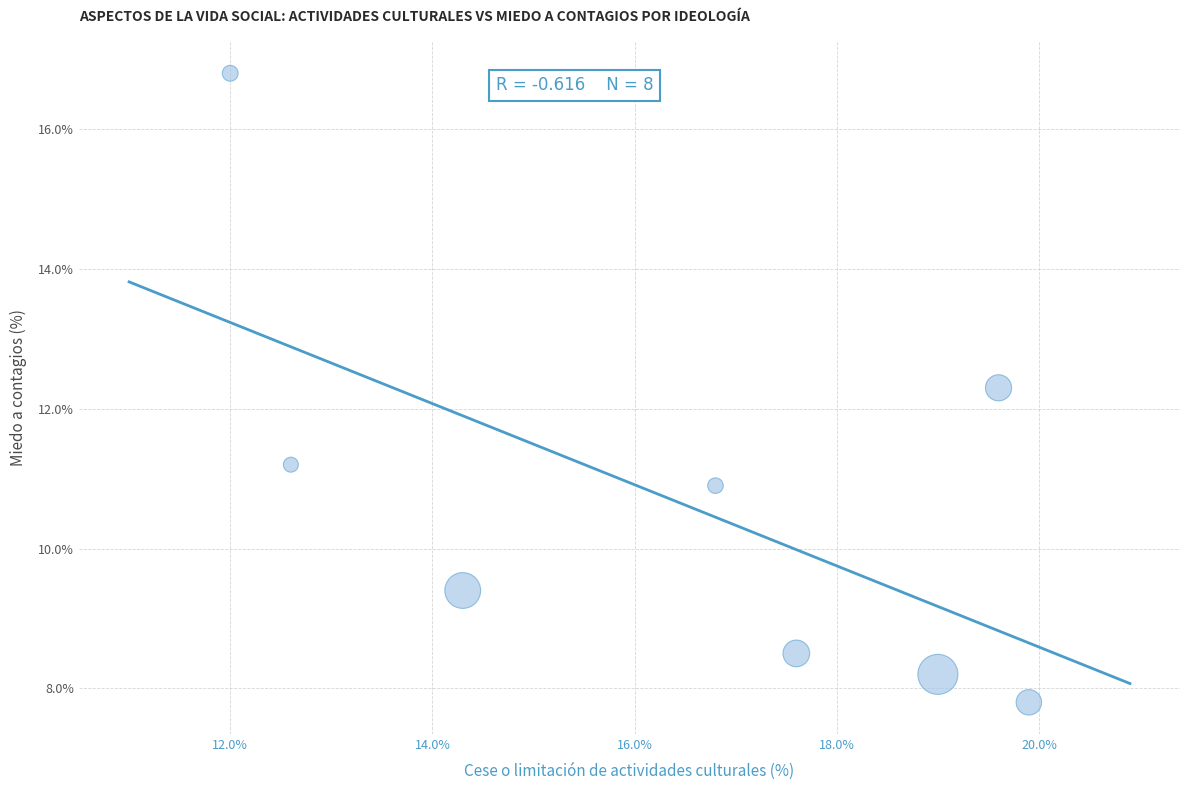

What Y value in the scatter plot is closest to 12?

12.3